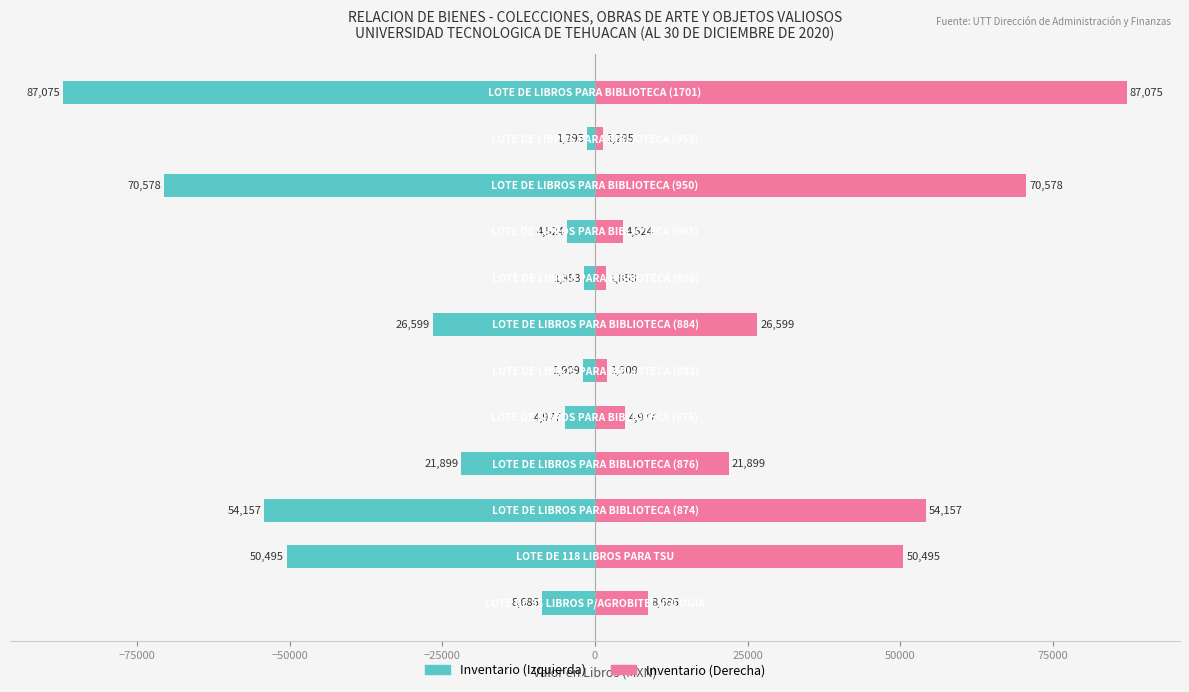

Which series has the largest range (max minus min)?

Valor en Libros (Izq)